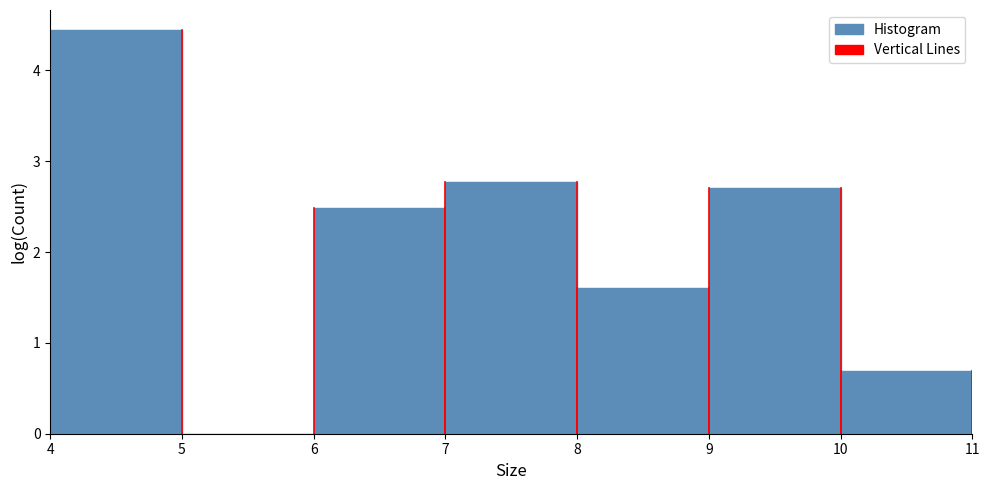

How tall is the bar that spans 10 to 11 on the x-axis? The values are not printed on the chart, so give them approximately, as read against the axis.

0.7